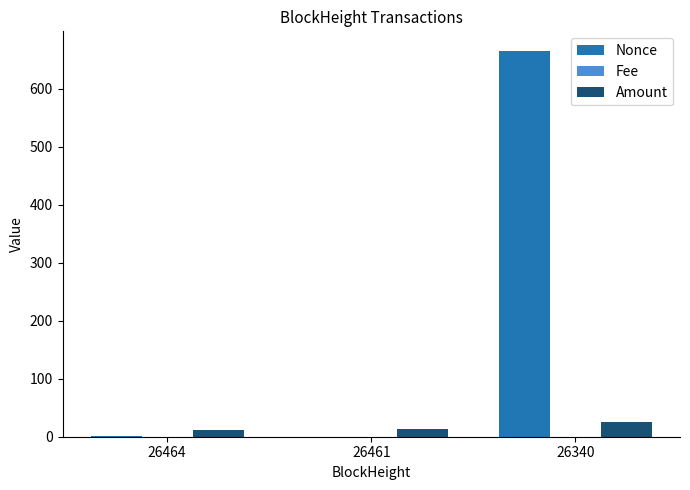

What is the average value of the Amount series?

17.0